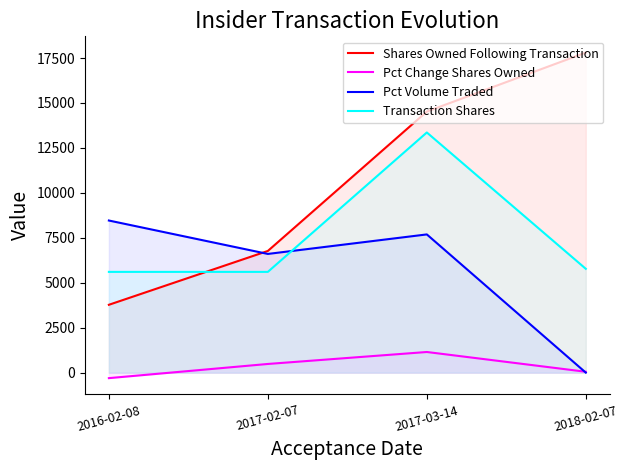

List the series in order of their peak value, lowest first.

Pct Change Shares Owned, Pct Volume Traded, Transaction Shares, Shares Owned Following Transaction